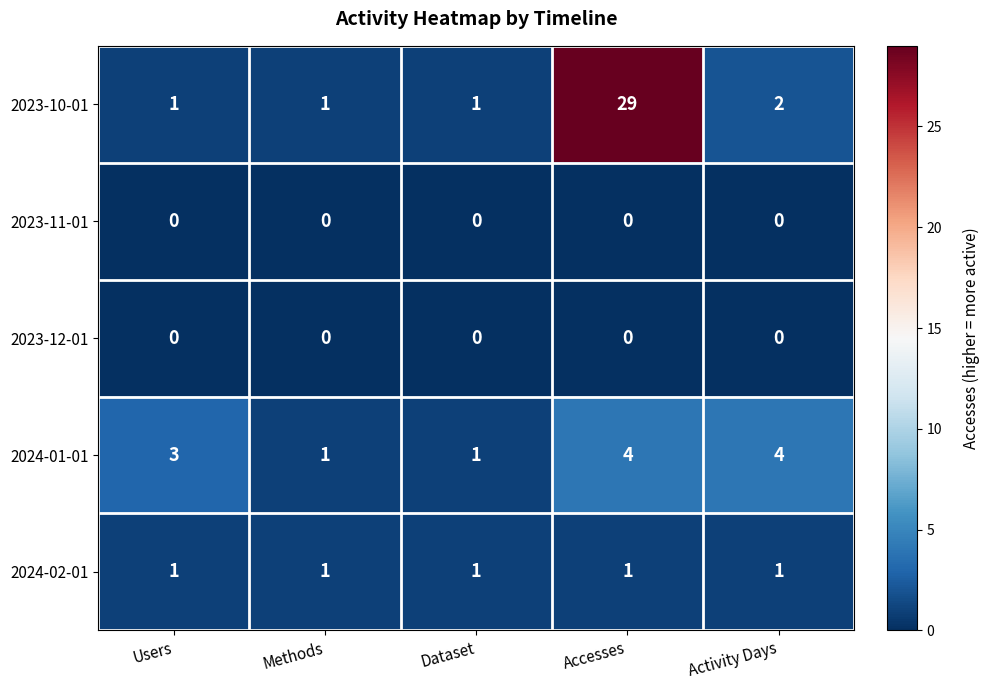

Is it true that 2023-10-01 equals 0 at Dataset?

False